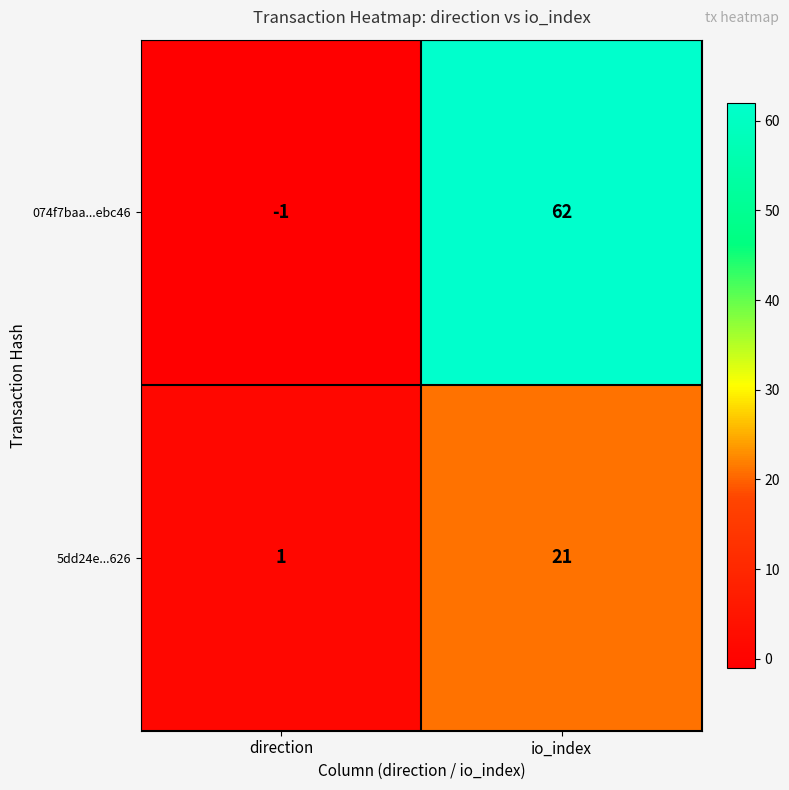

At io_index, list the series in order from largest to smallest.

074f7baa...ebc46, 5dd24e...626